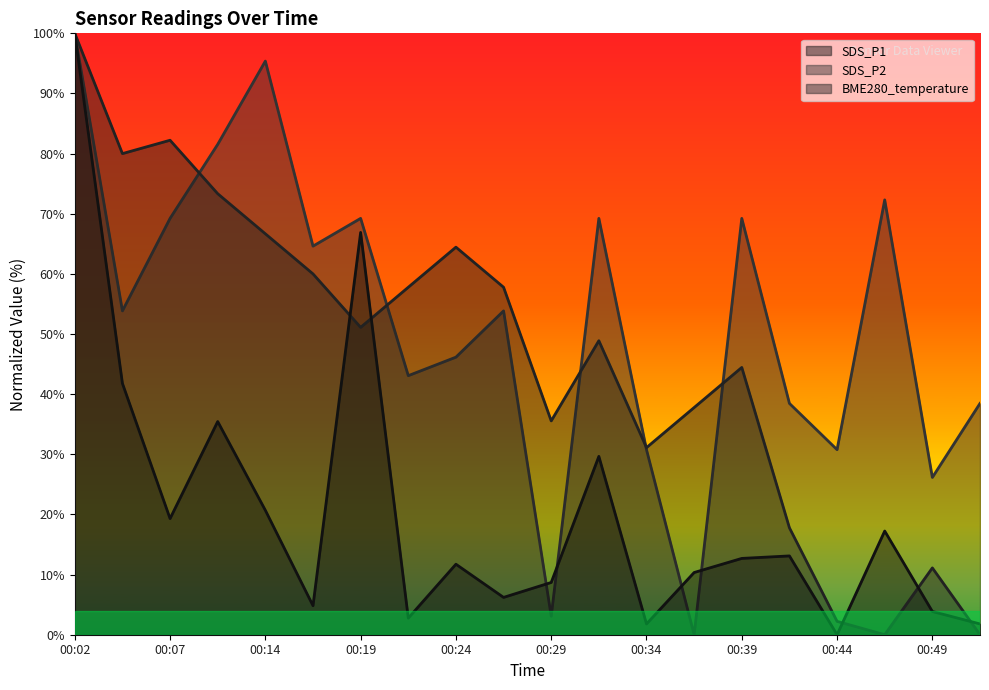

How many lines are shown in the chart?

3